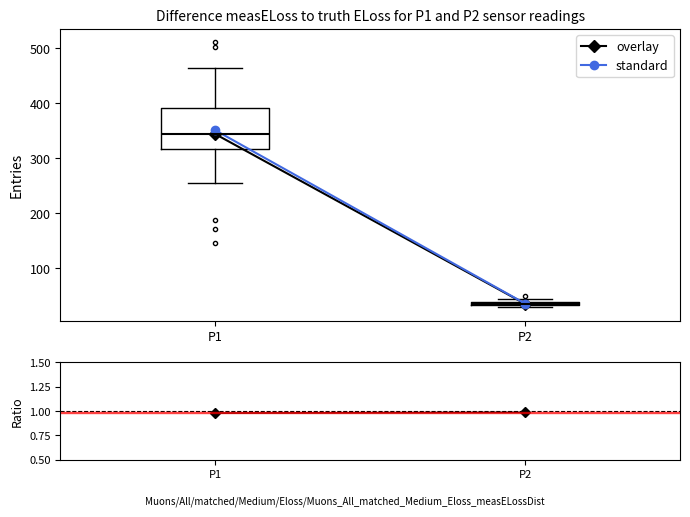

Where is the upper edge of the box for P1 on the y-axis? The values are not printed on the chart, so give them approximately, as read against the axis.

390